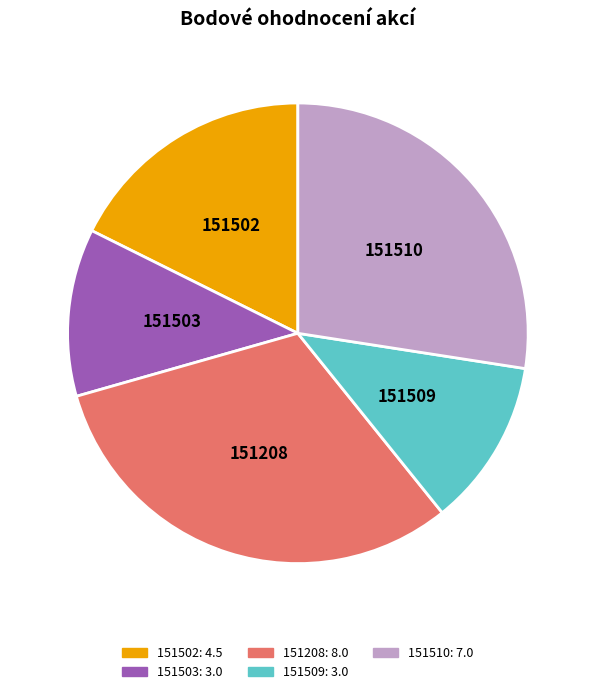

How many segments does this pie chart have?

5